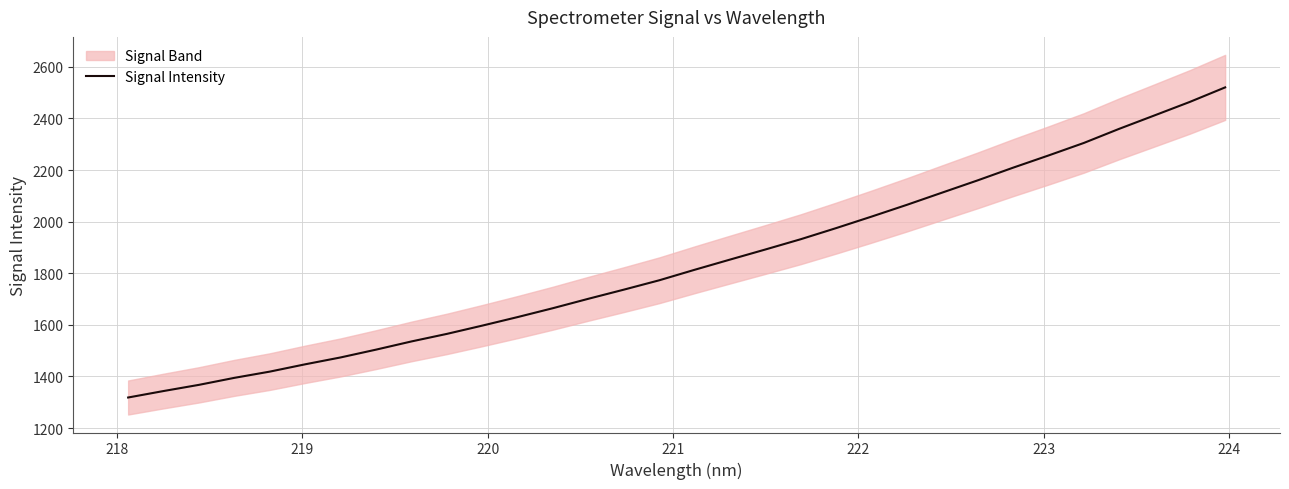

What is the smallest value displayed?

1318.5